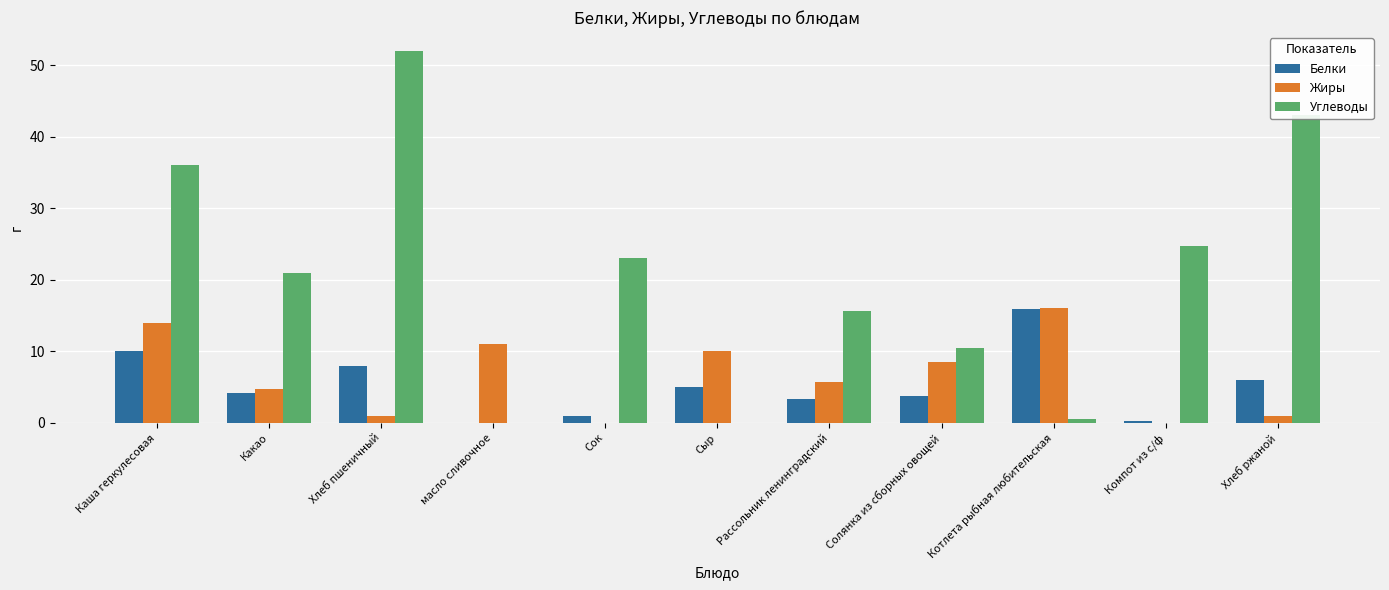

What is the approximate value of Жиры at Хлеб пшеничный?

1.0